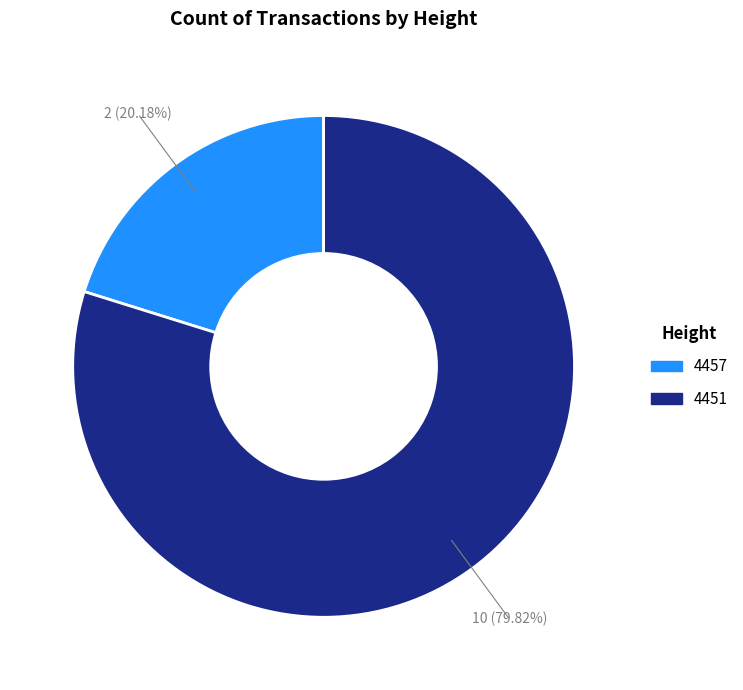

Approximately how many times larger is the value at 4451 compared to 4457?

4.0